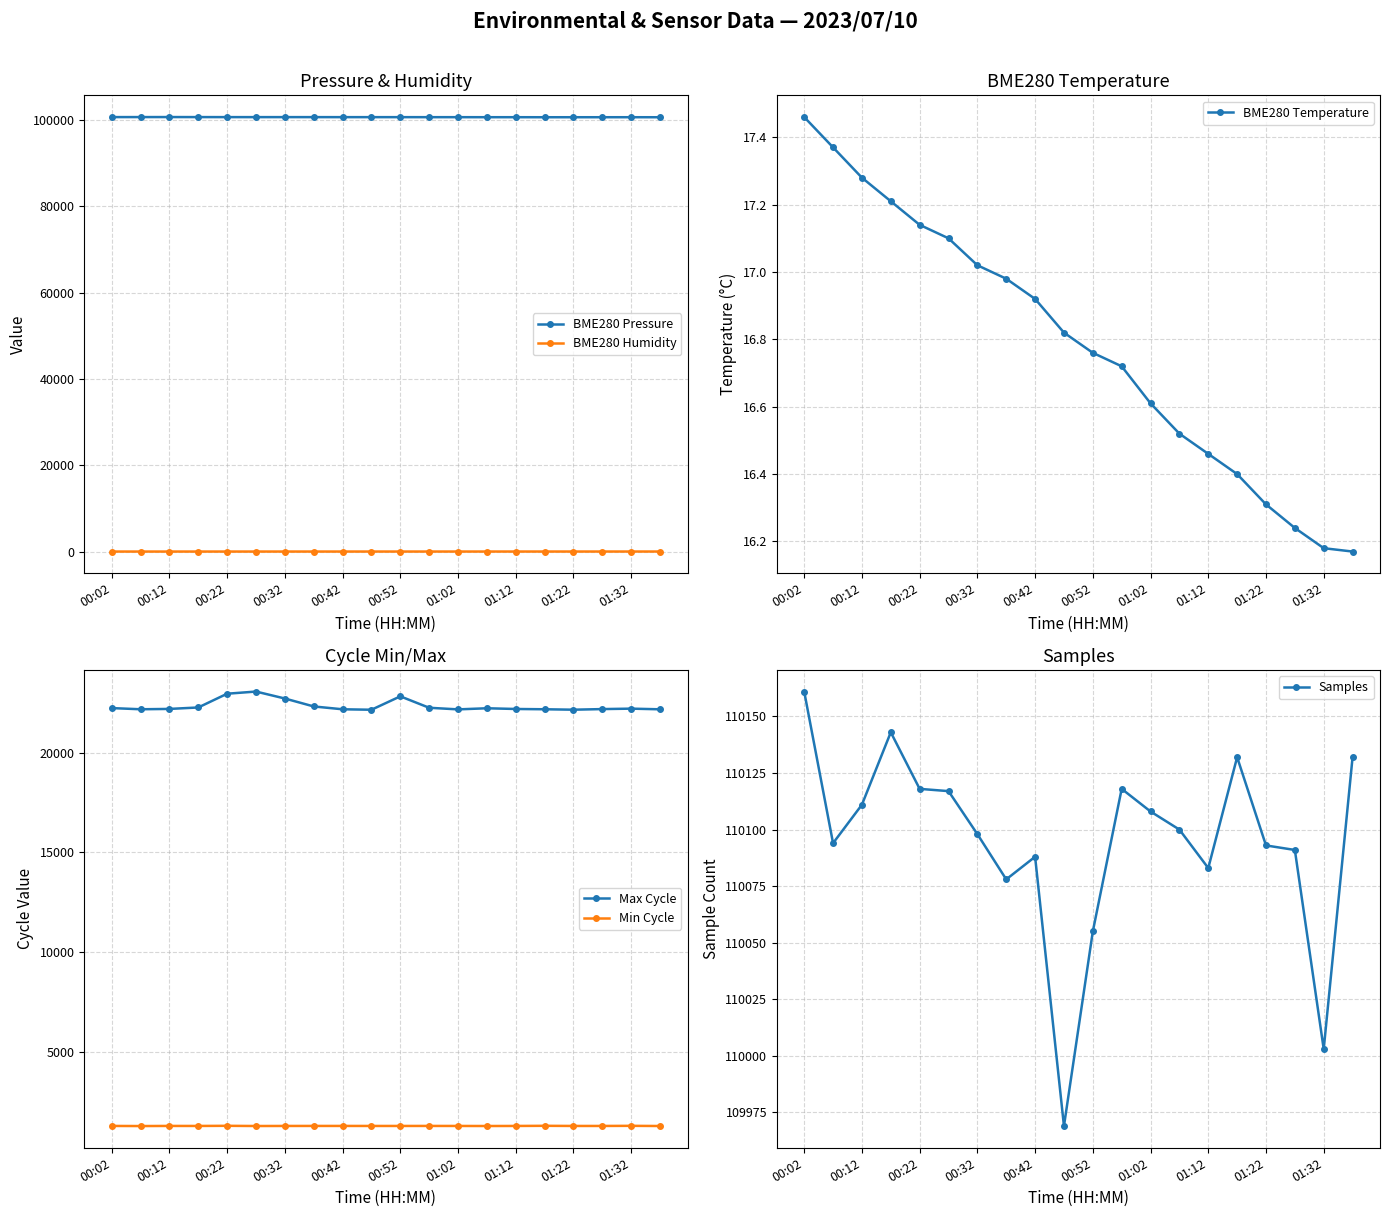

True or false: Min Cycle has more than 1 interior local peaks.

True